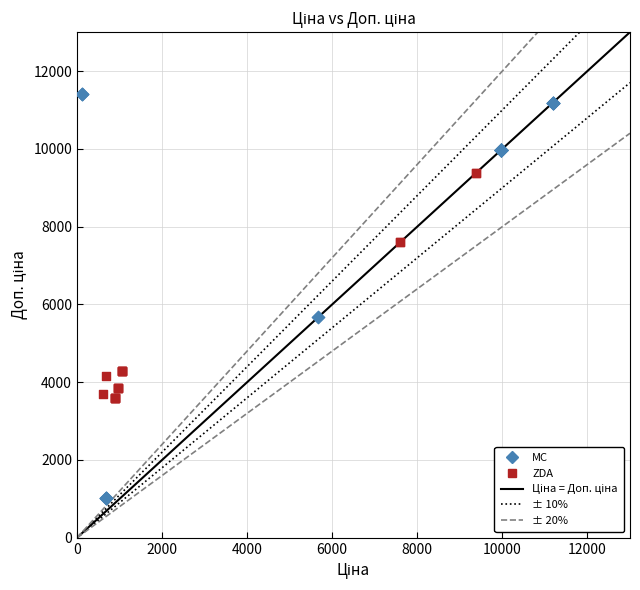

Which series has the largest Y range (max minus min)?

MC